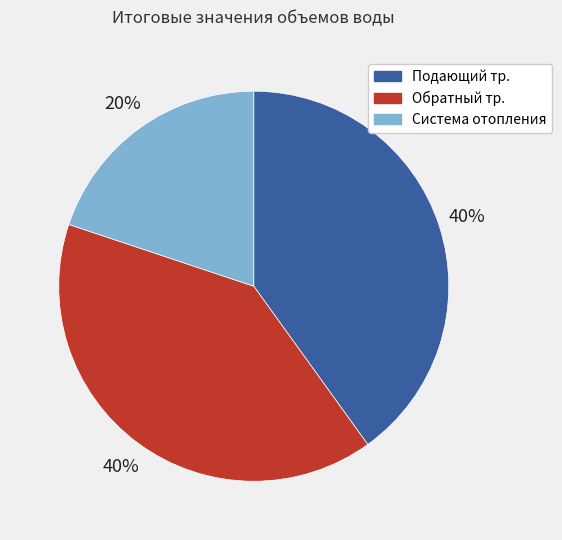

Count the number of slices in the pie.

3